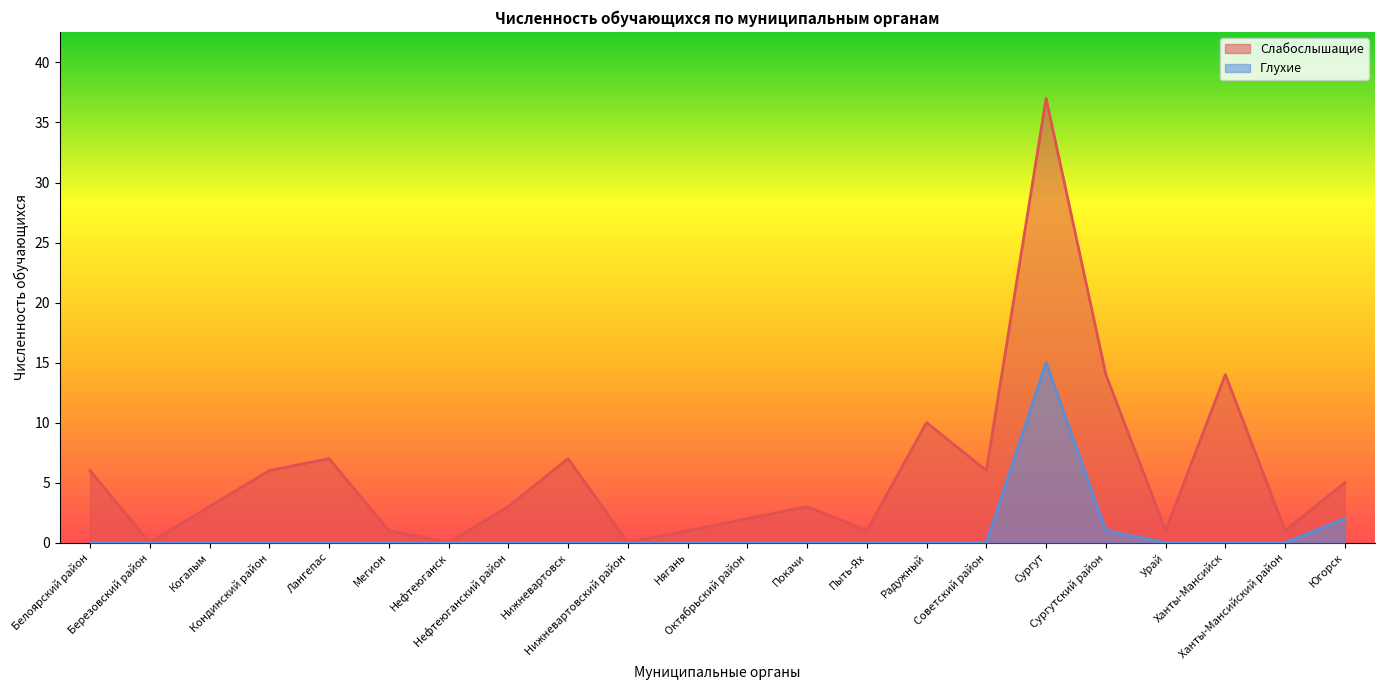

True or false: Слабослышащие and Глухие intersect in this chart.

False